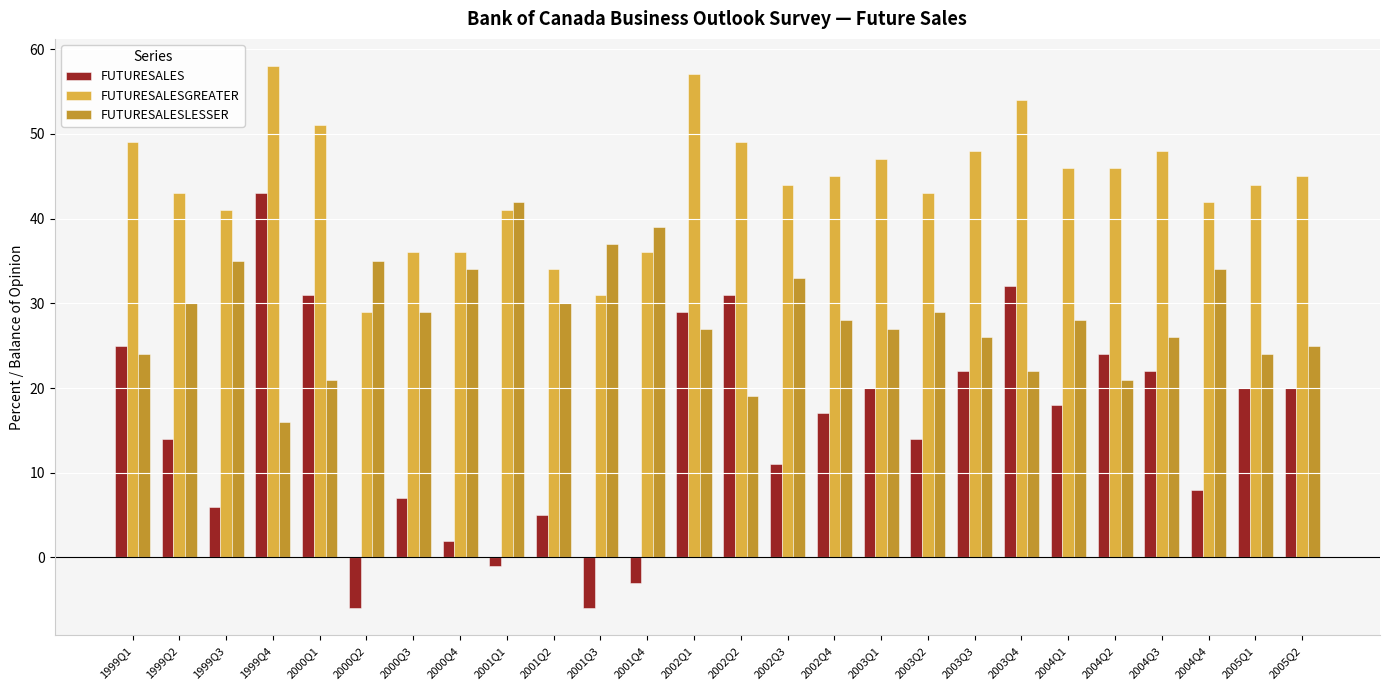

At how many categories does at least one series exceed 26?

26